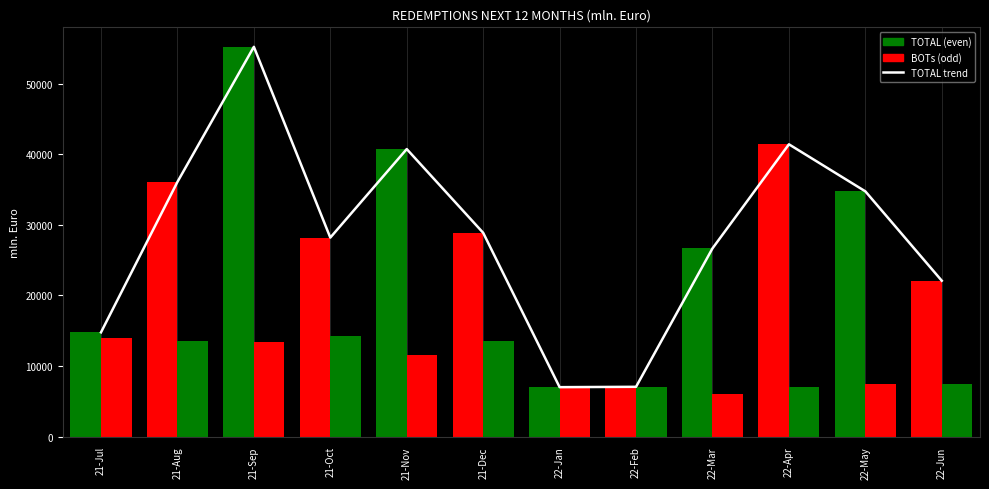

What is the minimum value for TOTAL?

7000